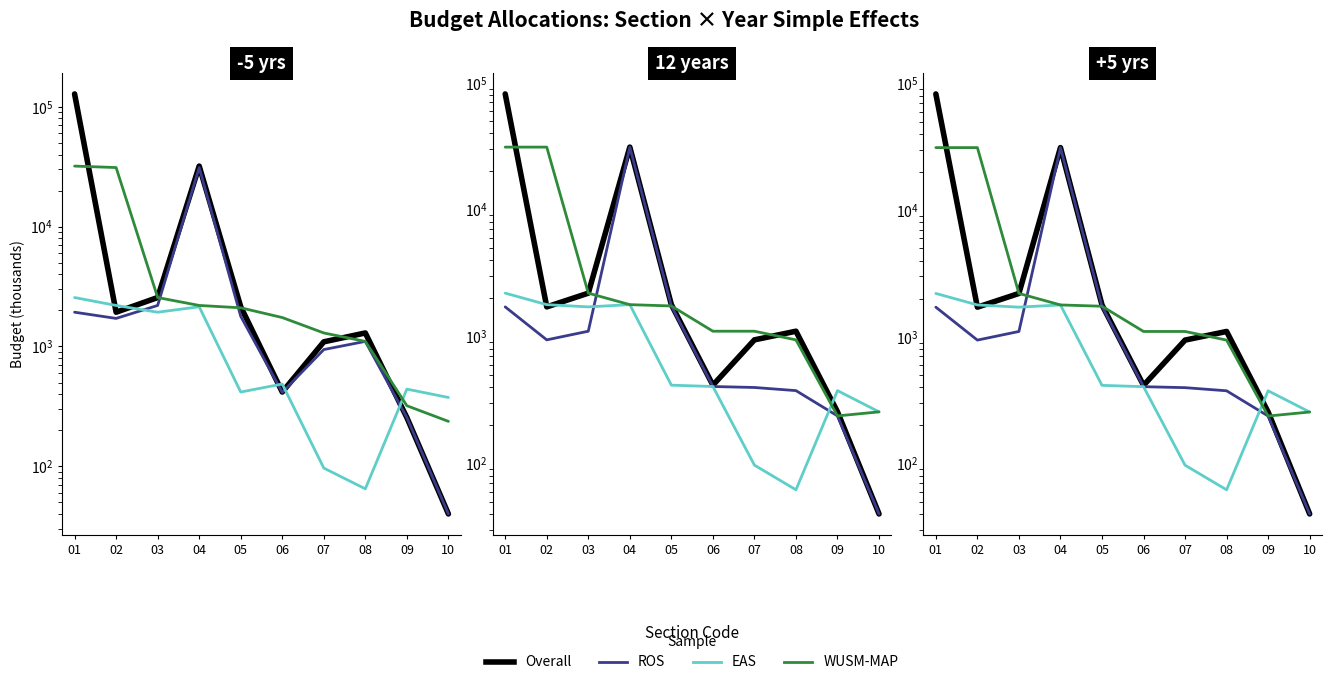

What is the value of the EAS point at the 7th from the left?

97.0